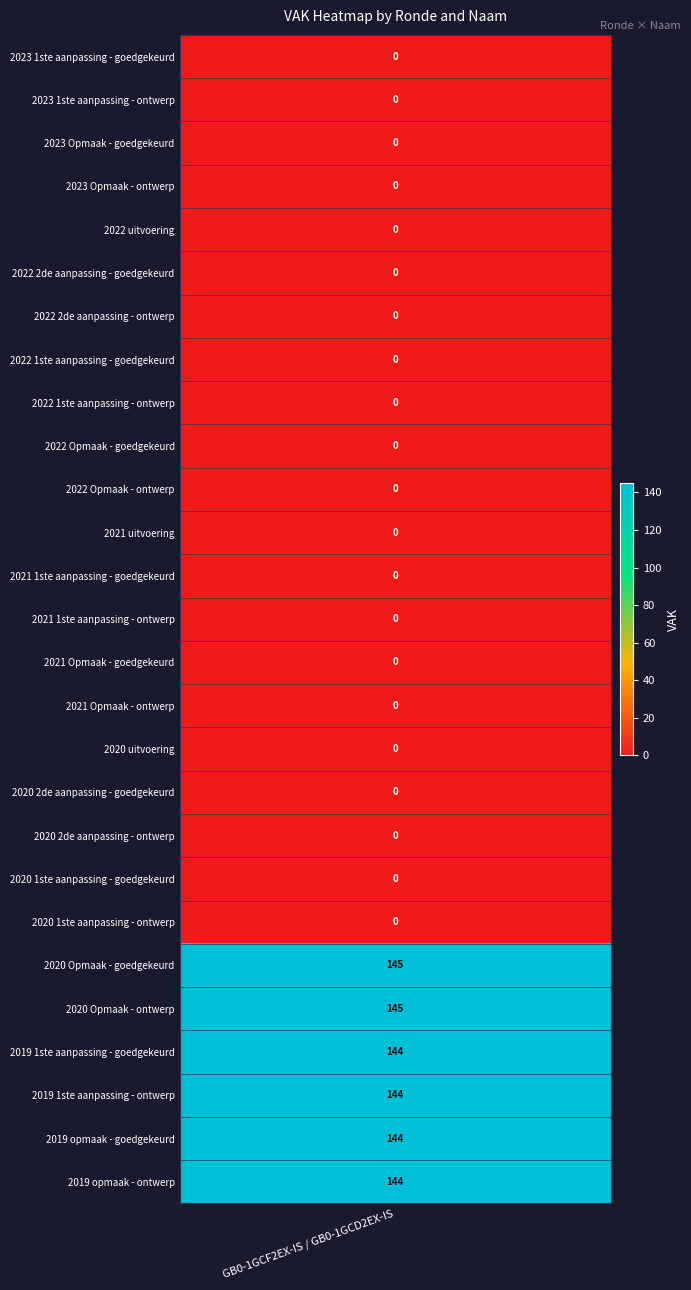

The chart shows a value of 0 at 20. True or false?

True